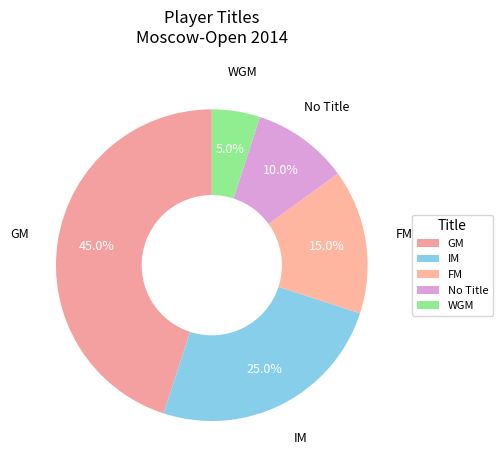

To the nearest percent, what is the average slice percentage?

20%